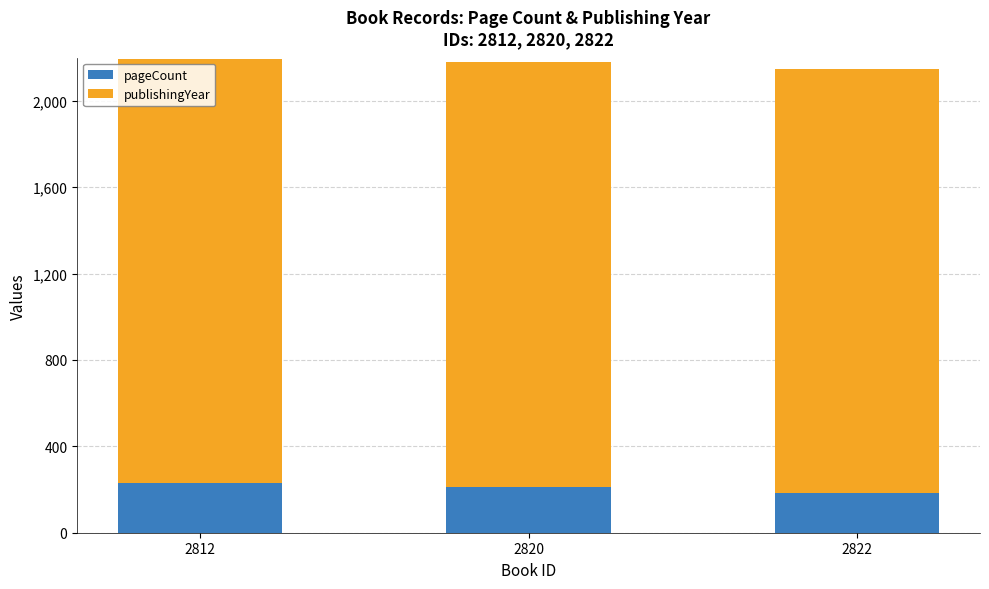

What is the maximum value for pageCount?

228